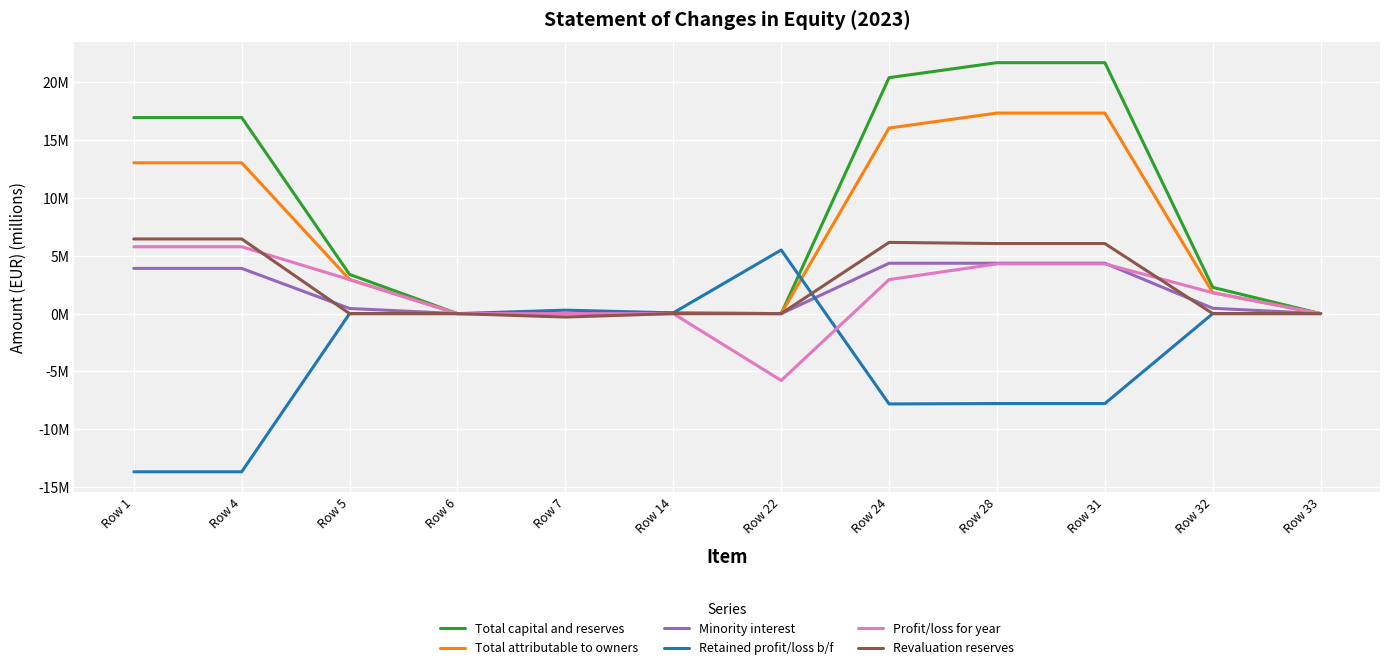

True or false: Profit/loss for year and Retained profit/loss b/f intersect in this chart.

True